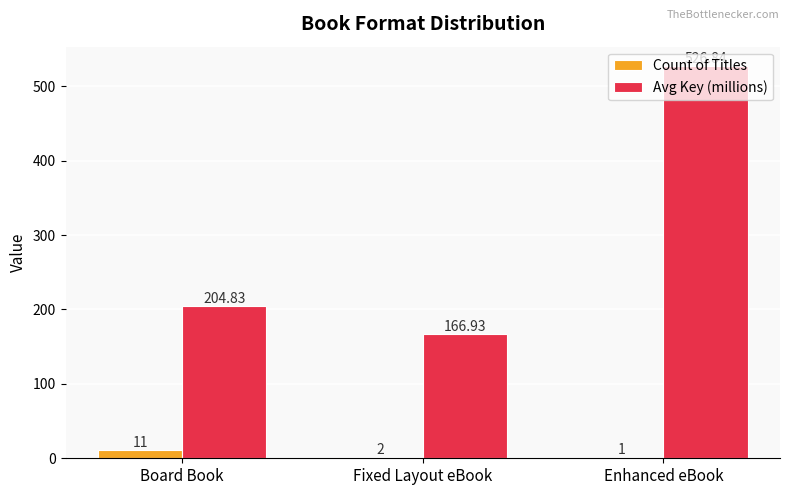

Reading left to right, extract all data points from this chart.

Count of Titles: Board Book=11.0	Fixed Layout eBook=2.0	Enhanced eBook=1.0
Avg Key (millions): Board Book=204.8	Fixed Layout eBook=166.9	Enhanced eBook=526.8